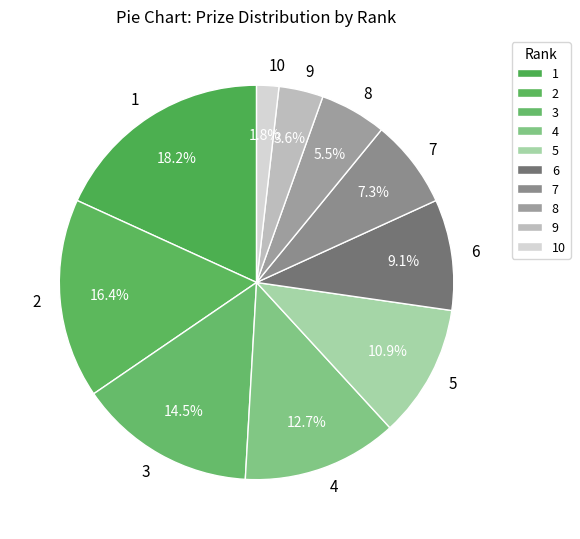

The 2 slice represents 16% of the pie. True or false?

True